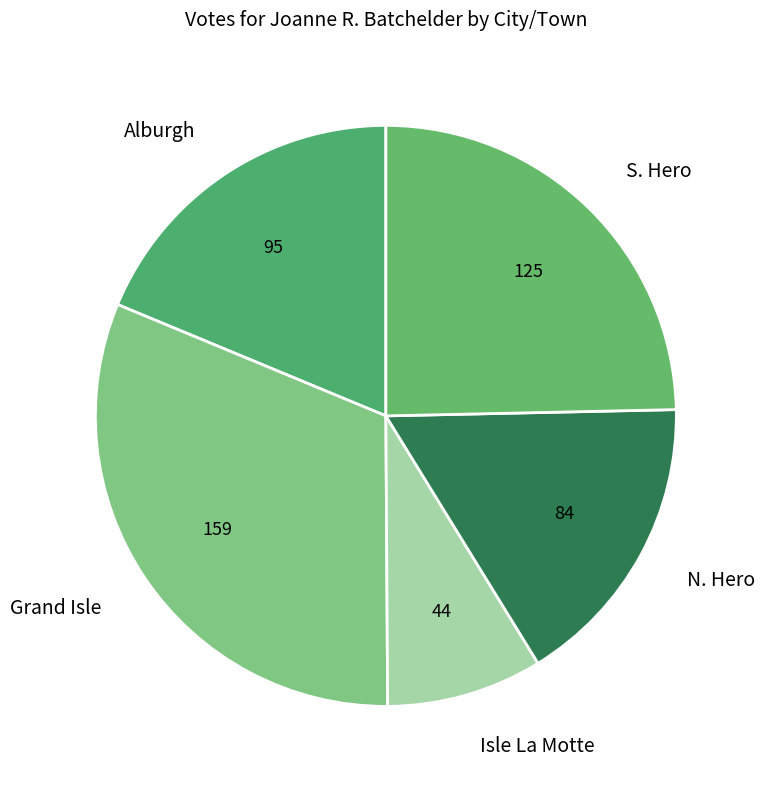

Approximately how many times larger is the value at Grand Isle compared to S. Hero?

1.3